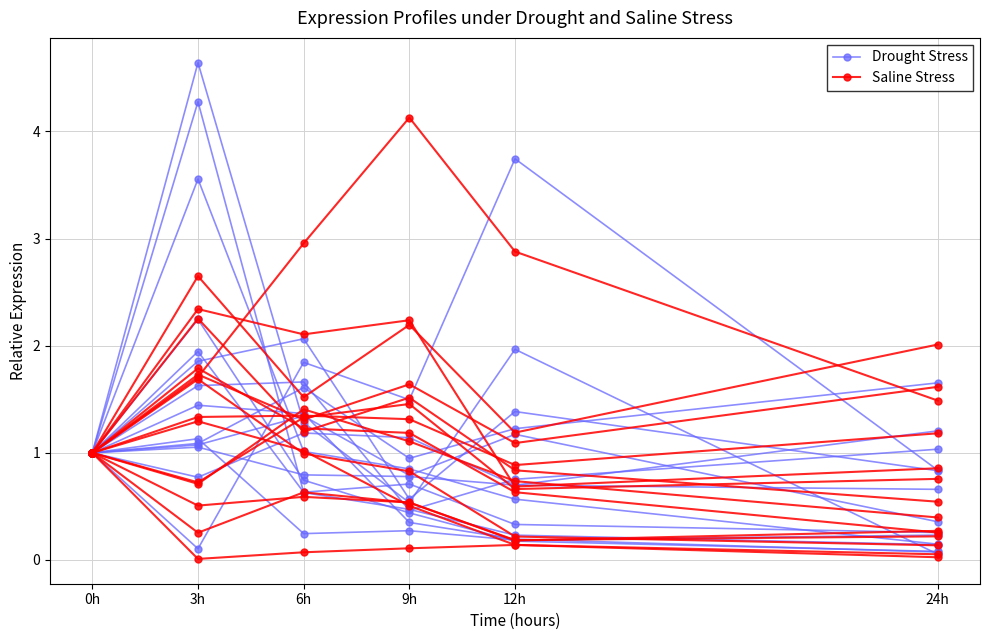

What is the total value across all series at 0h?

2.0